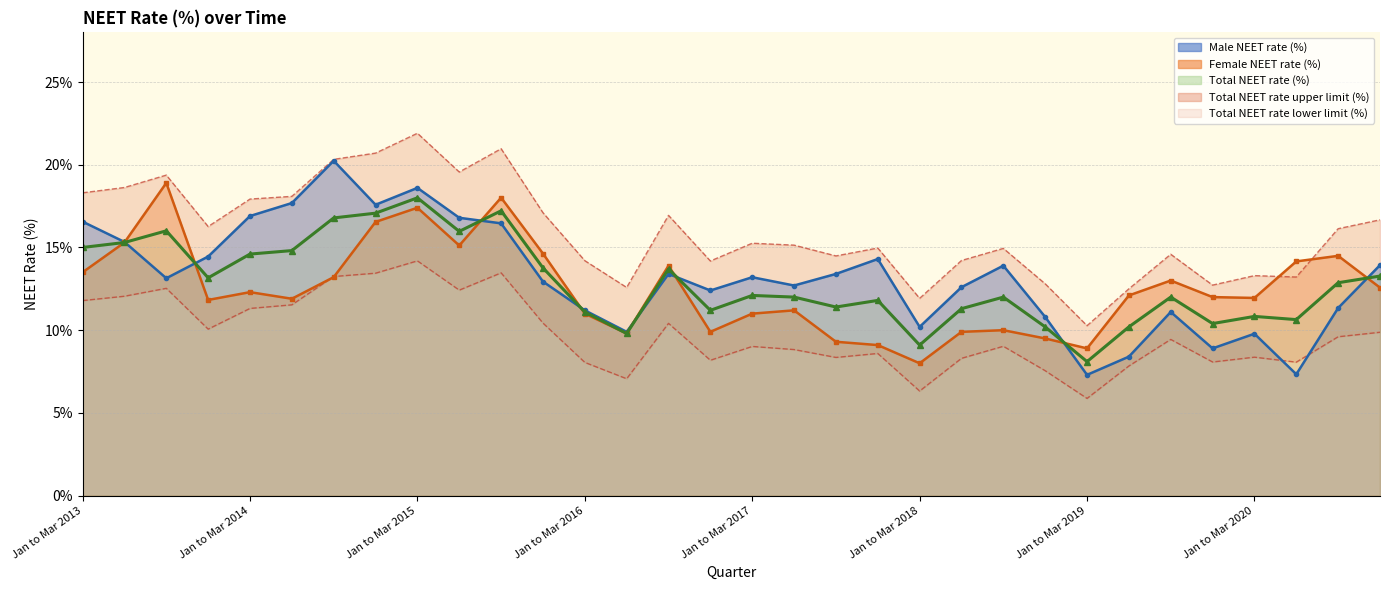

What is the label of the 10th point from the right?

Jul to Sep 2018